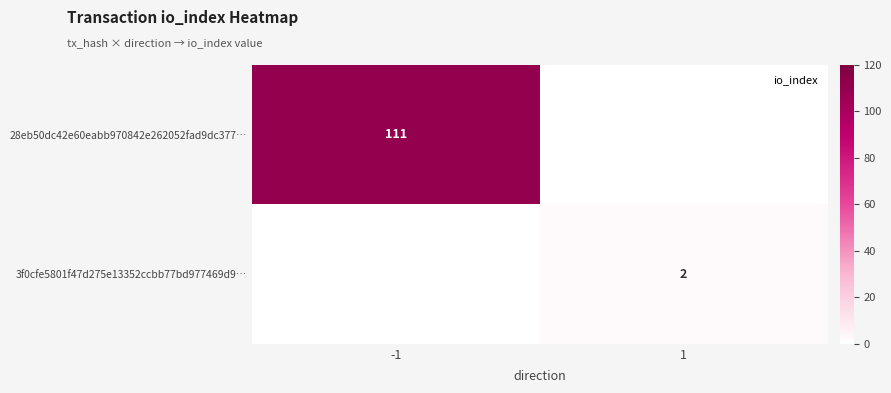

Is it true that 3f0cfe5801f47d275e13352ccbb77bd977469d9… equals -1 at -1?

False